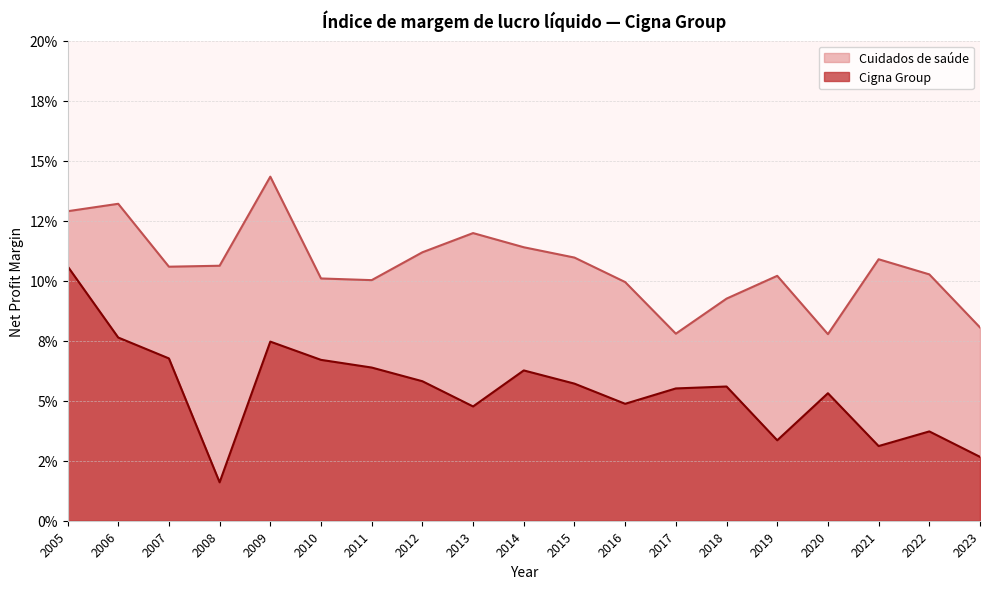

What are all the series names shown in the legend?

Cuidados de saúde, Cigna Group